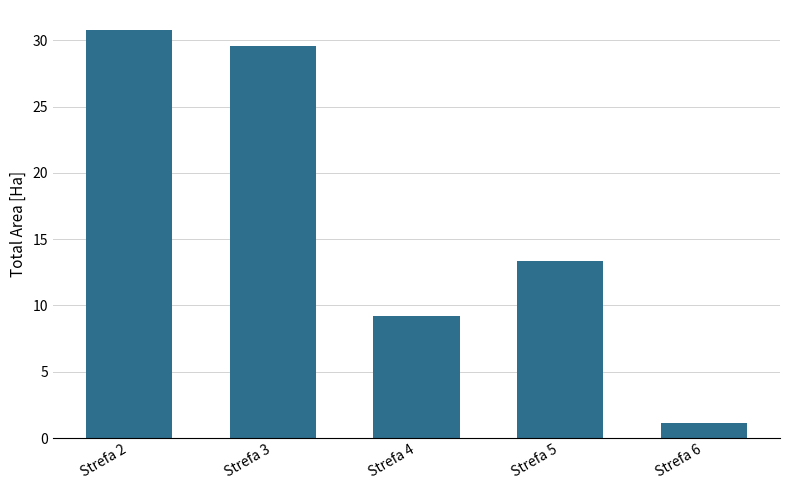

Reading left to right, transcribe all the data shown in this chart.

Strefa 2=30.8	Strefa 3=29.6	Strefa 4=9.2	Strefa 5=13.4	Strefa 6=1.2